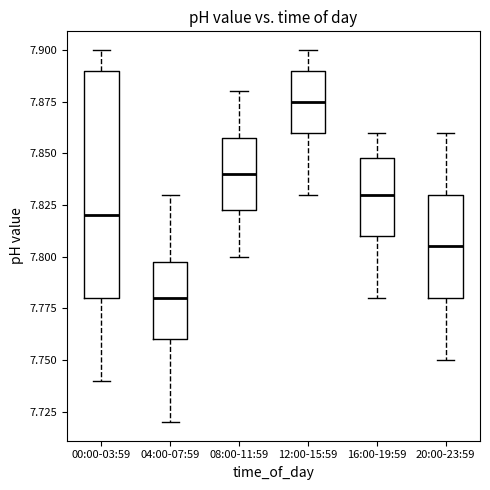

Which box has the highest median line?

12:00-15:59